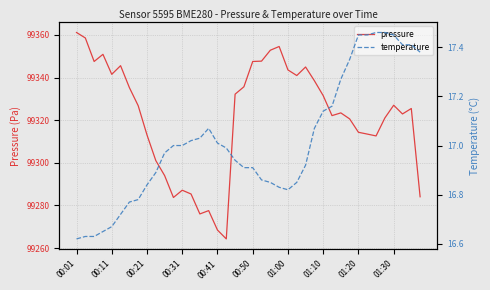

The value of pressure at 00:21 is 99313.1. True or false?

True